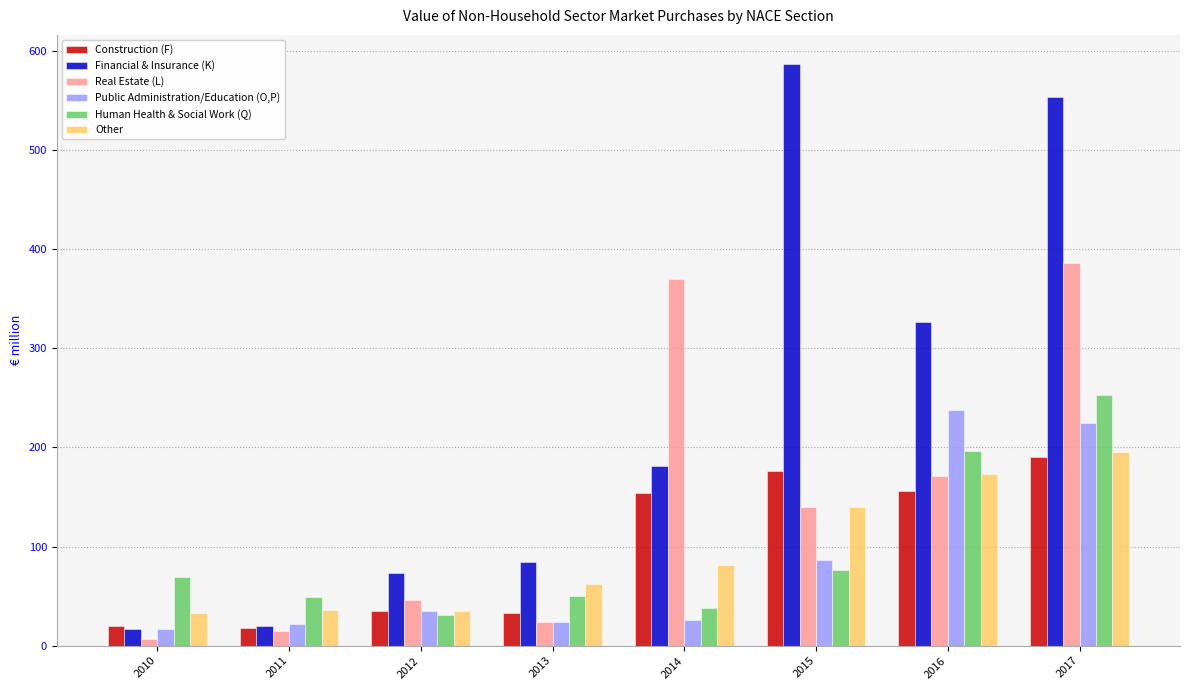

Are the bars horizontal?

No